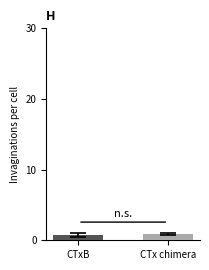

What is the greatest value displayed?

0.9